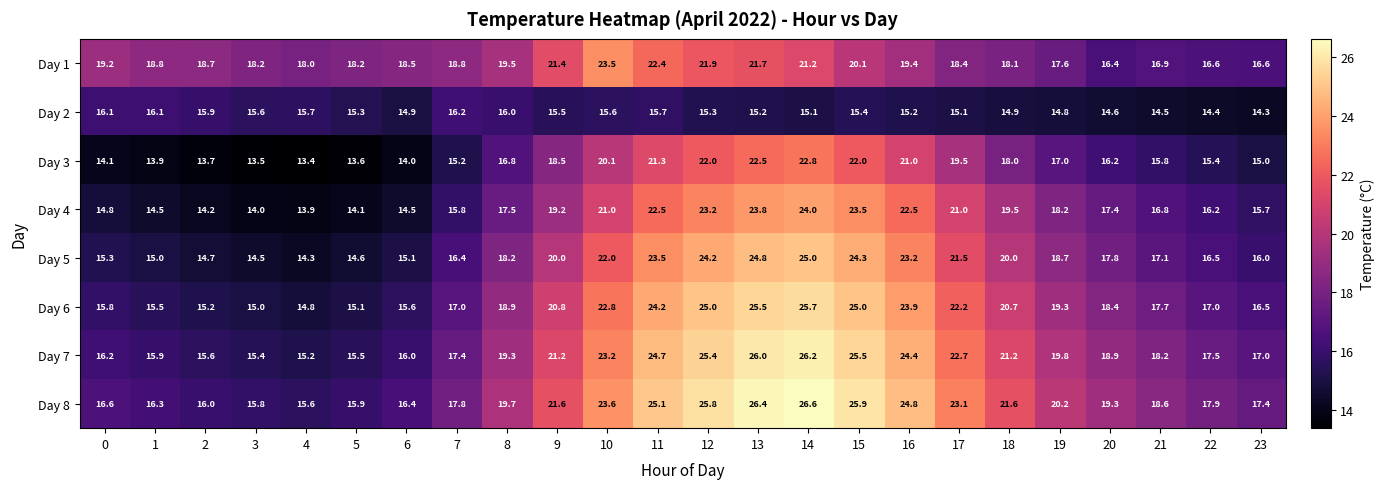

Is it true that Day 5 equals 17.8 at 20?

True